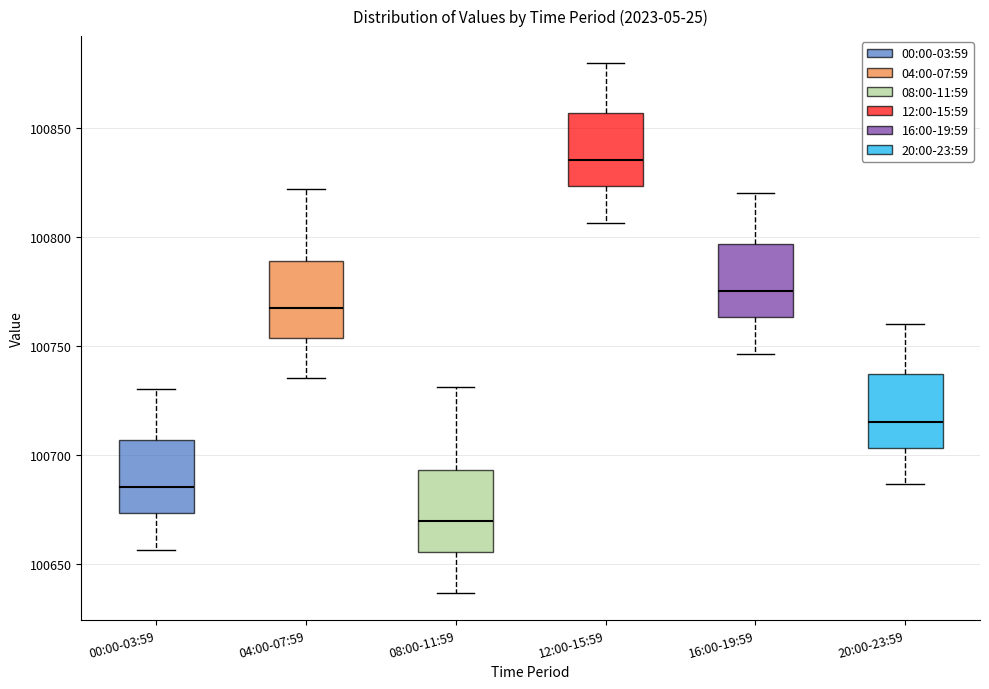

Which box's median line is the highest?

12:00-15:59